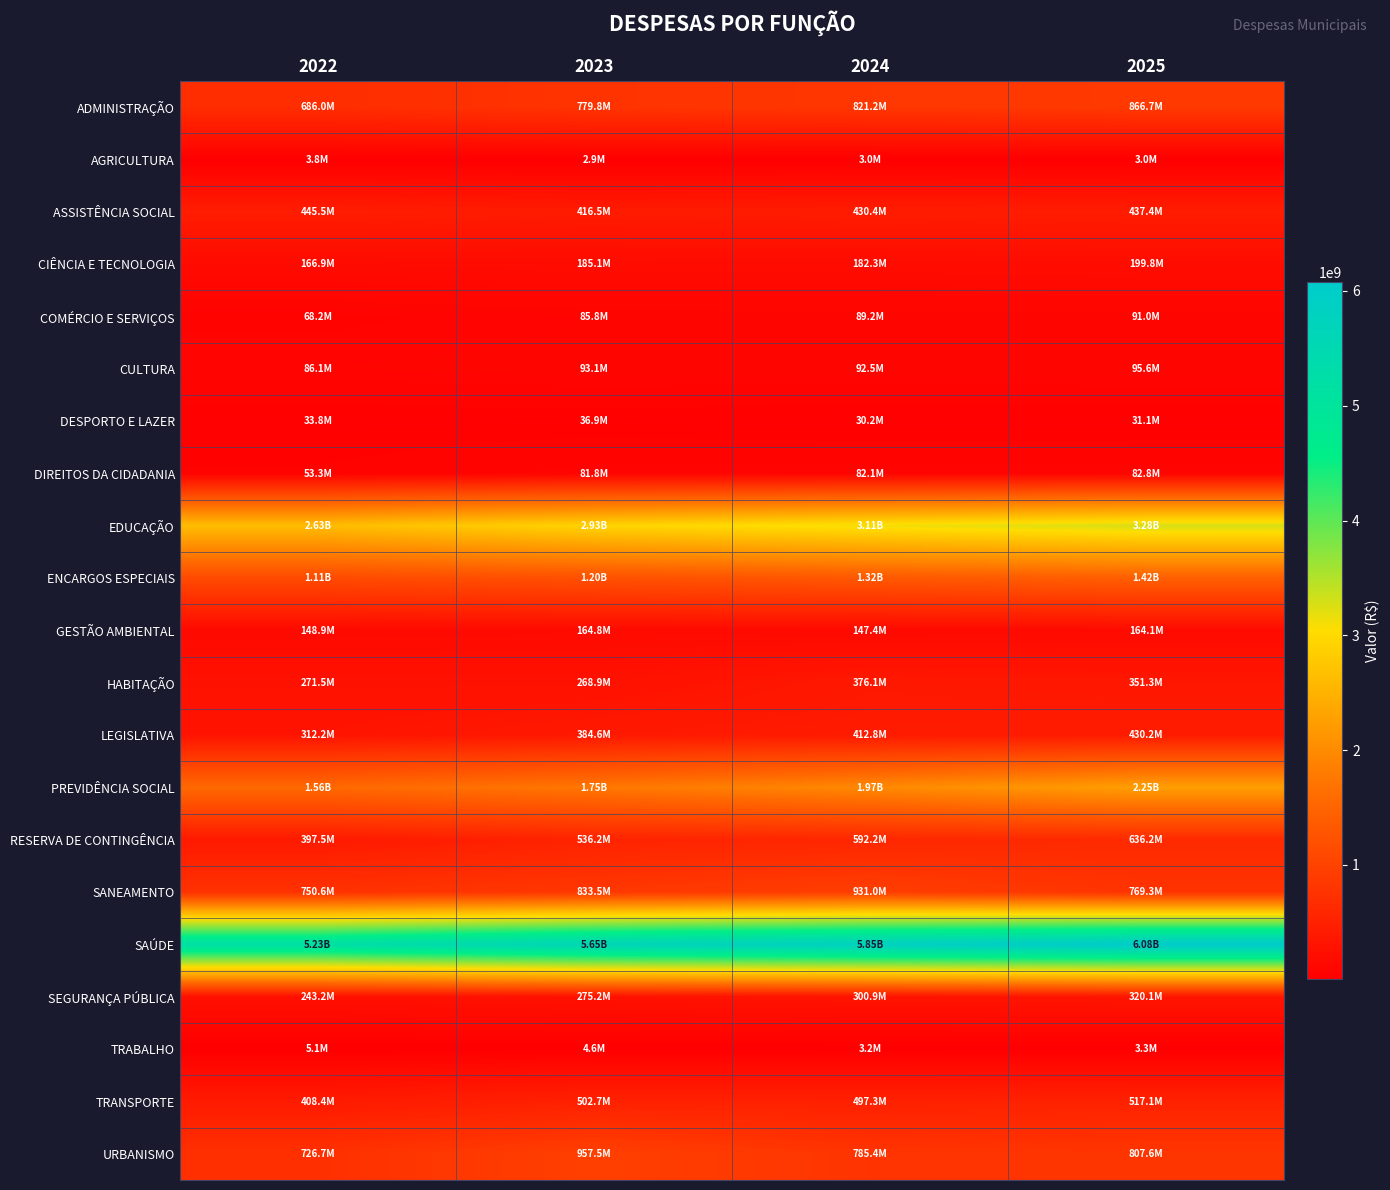

Rank the series by their maximum value, from lowest to highest.

AGRICULTURA, TRABALHO, DESPORTO E LAZER, DIREITOS DA CIDADANIA, COMÉRCIO E SERVIÇOS, CULTURA, GESTÃO AMBIENTAL, CIÊNCIA E TECNOLOGIA, SEGURANÇA PÚBLICA, HABITAÇÃO, LEGISLATIVA, ASSISTÊNCIA SOCIAL, TRANSPORTE, RESERVA DE CONTINGÊNCIA, ADMINISTRAÇÃO, SANEAMENTO, URBANISMO, ENCARGOS ESPECIAIS, PREVIDÊNCIA SOCIAL, EDUCAÇÃO, SAÚDE